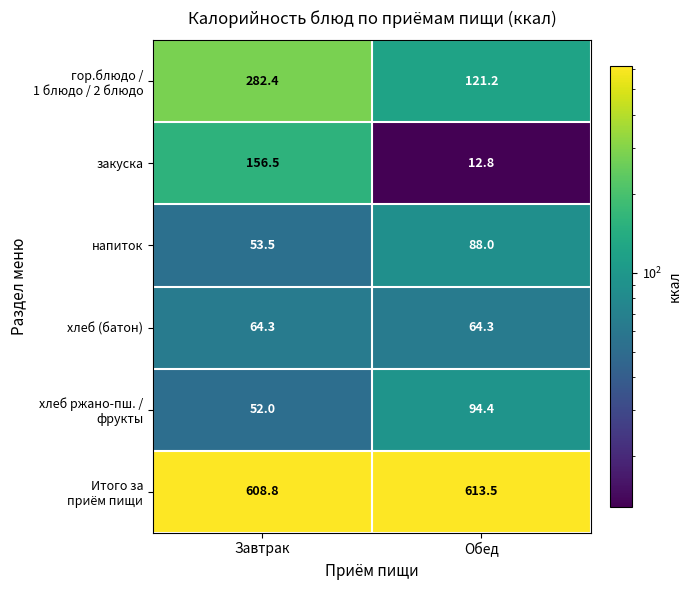

How many values in the закуска series exceed 156?

1